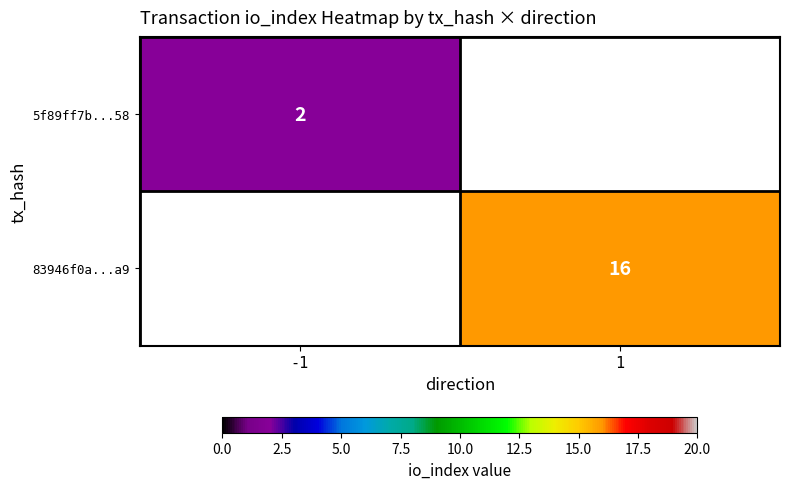

What is the difference between the highest and lowest values at -1?

2